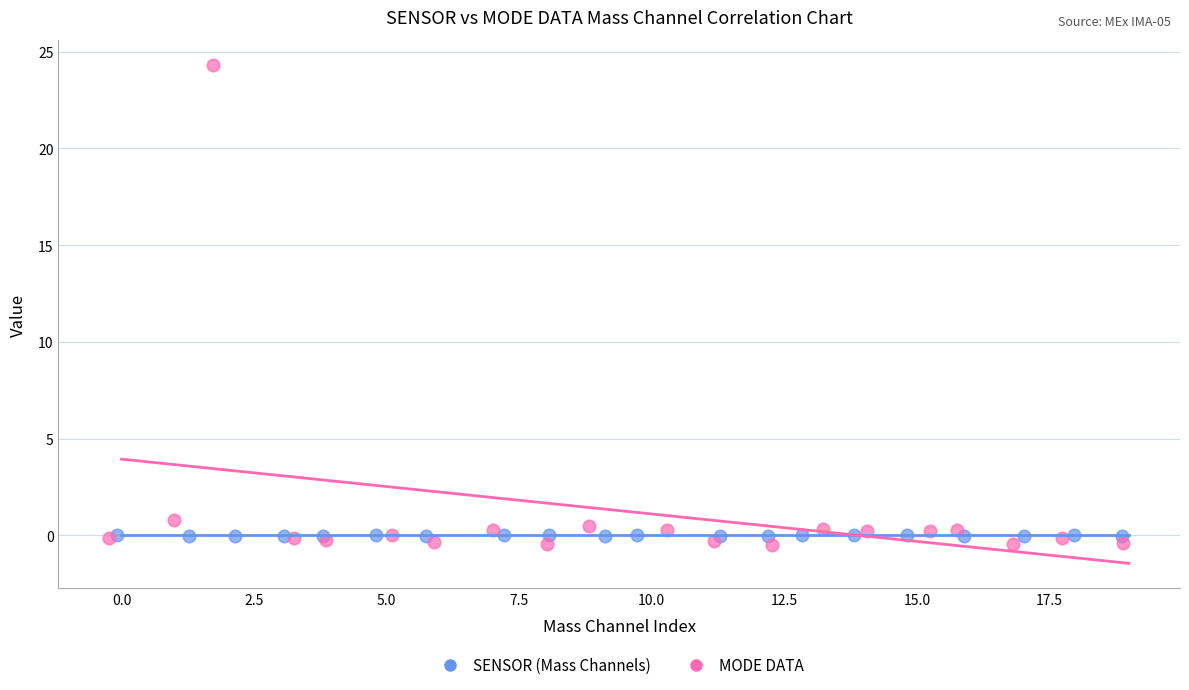

Which series has the largest Y range (max minus min)?

MODE DATA